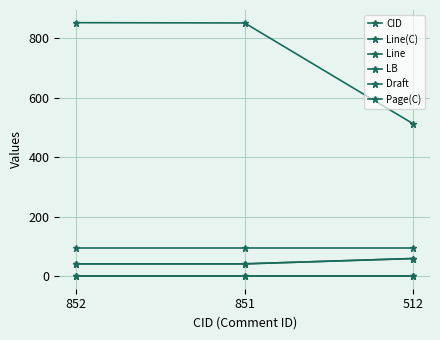

At which label is Draft closest to 0?

852